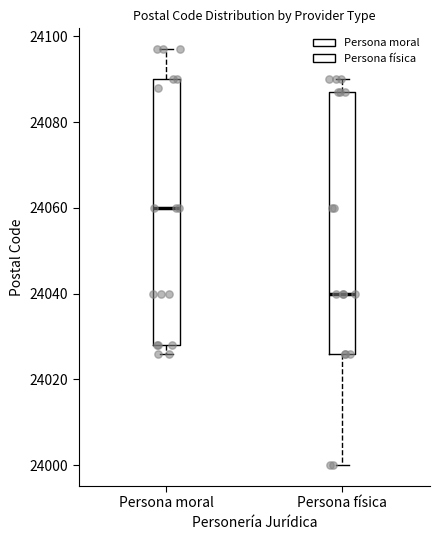

Which box has the highest median line?

Persona moral